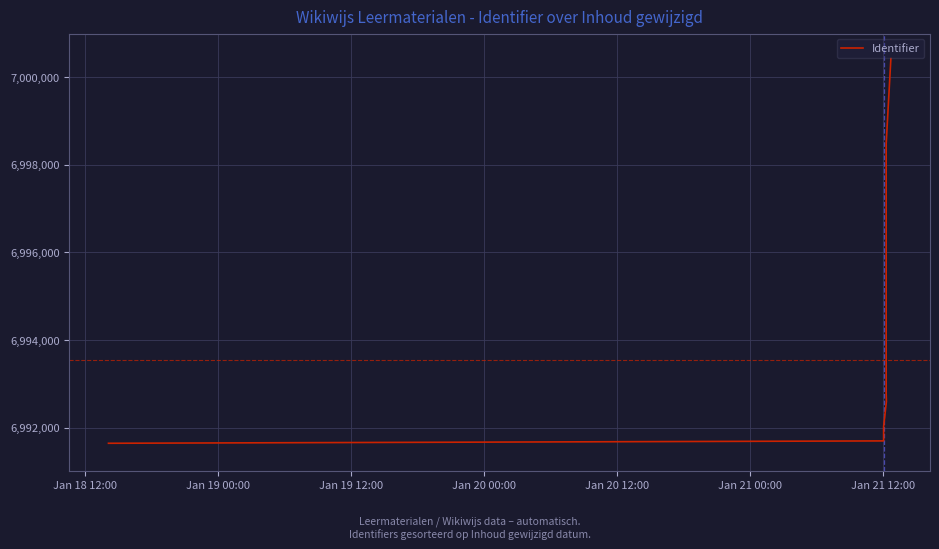

Between Jan 20 12:00 and Jan 20 00:00, which is larger?

Jan 20 12:00